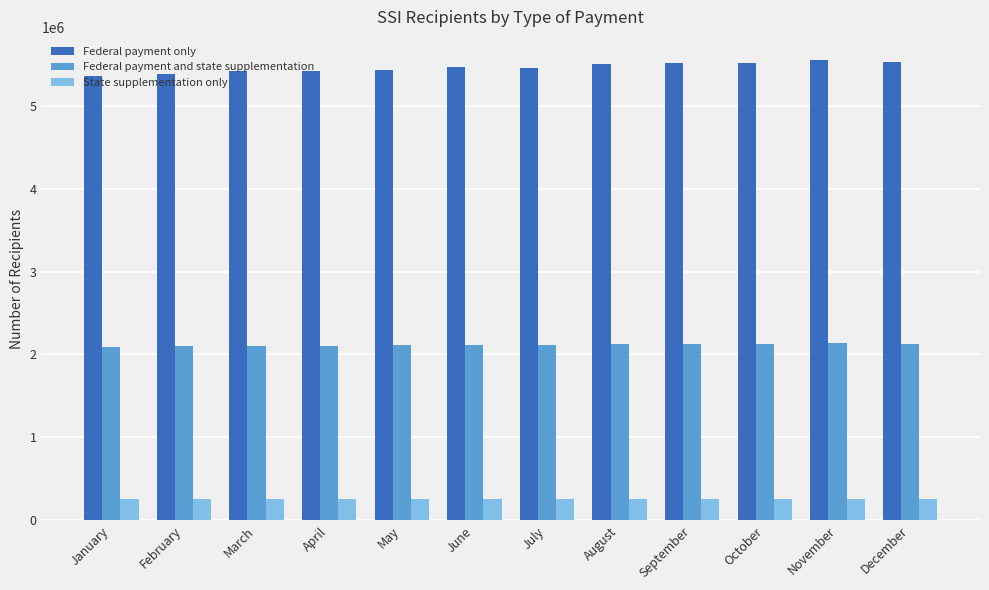

Is the value of State supplementation only at August greater than the value of Federal payment only at July?

No